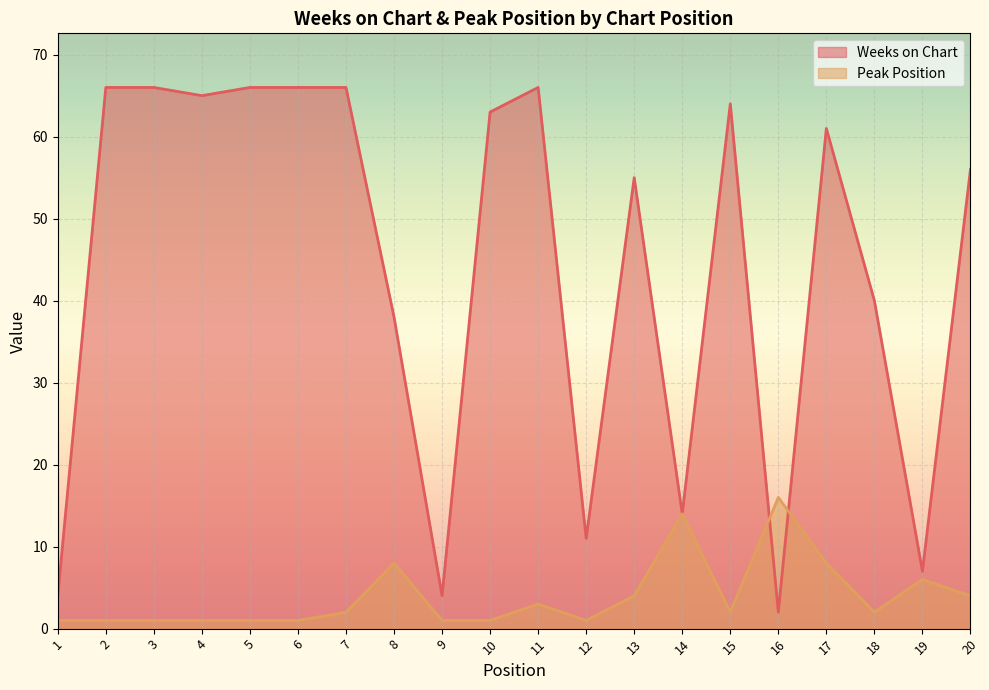

The Peak Position series shows 8 at 17. True or false?

True